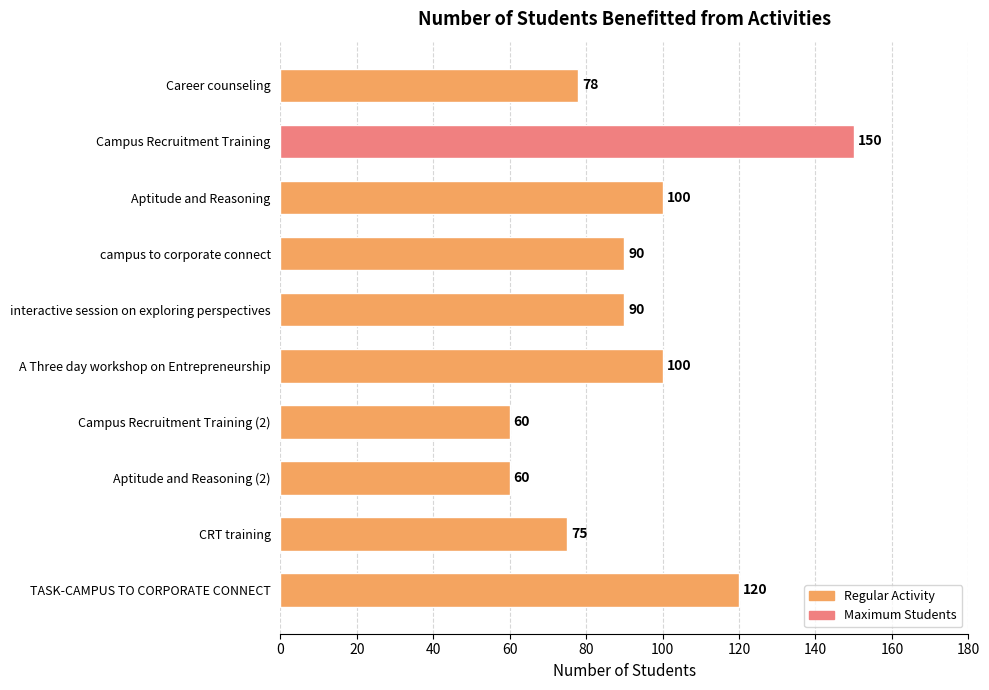

How many values are below 90?

4